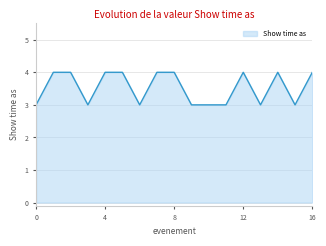

Count the number of categories in the chart.

17